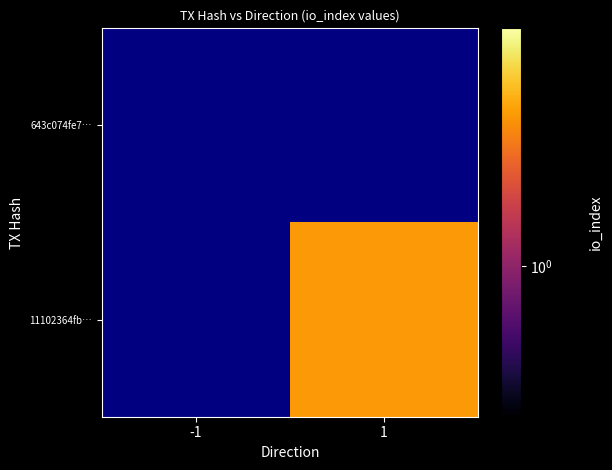

At how many categories does at least one series exceed 1?

1